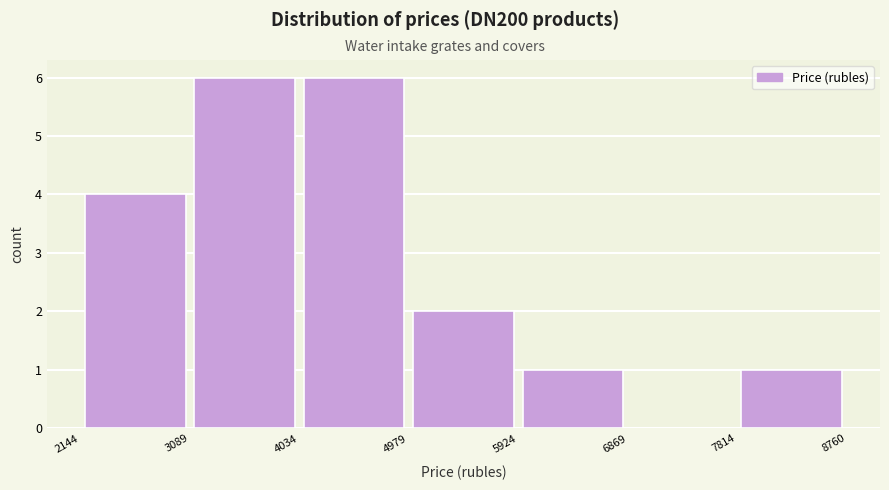

How tall is the bar that spans 4979 to 5924 on the x-axis? The values are not printed on the chart, so give them approximately, as read against the axis.

2